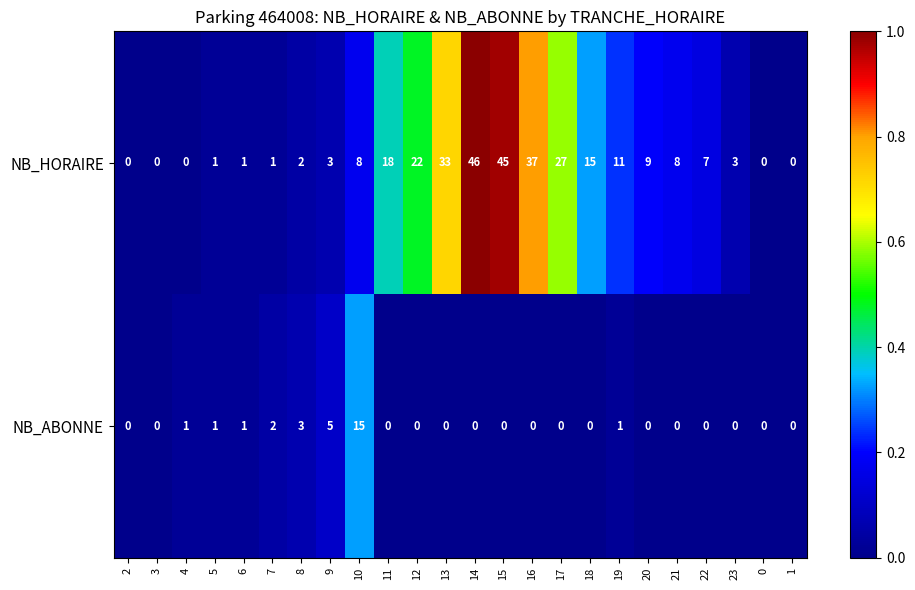

Which category has the highest value in the NB_ABONNE series?

10